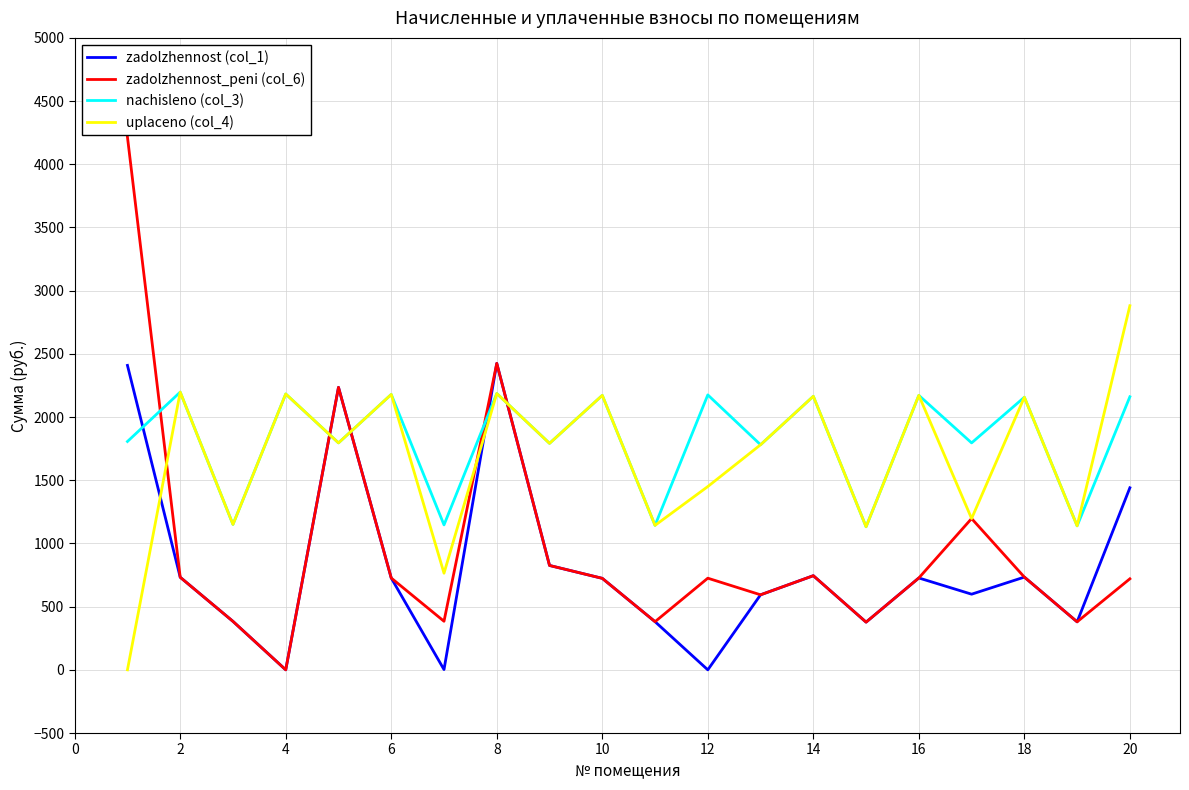

List the series in order of their peak value, highest first.

zadolzhennost_peni (col_6), uplaceno (col_4), zadolzhennost (col_1), nachisleno (col_3)